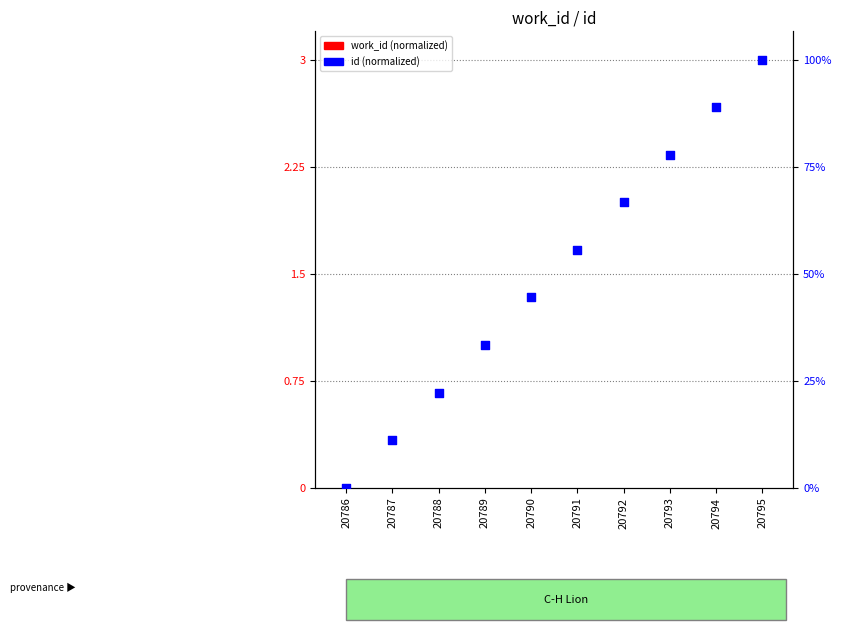

At which category is the sum across all series the highest?

20795